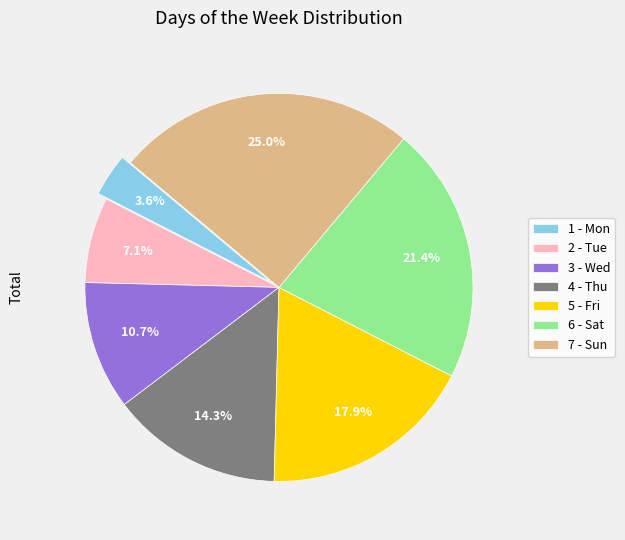

Which has a higher value, 1 - Mon or 5 - Fri?

5 - Fri